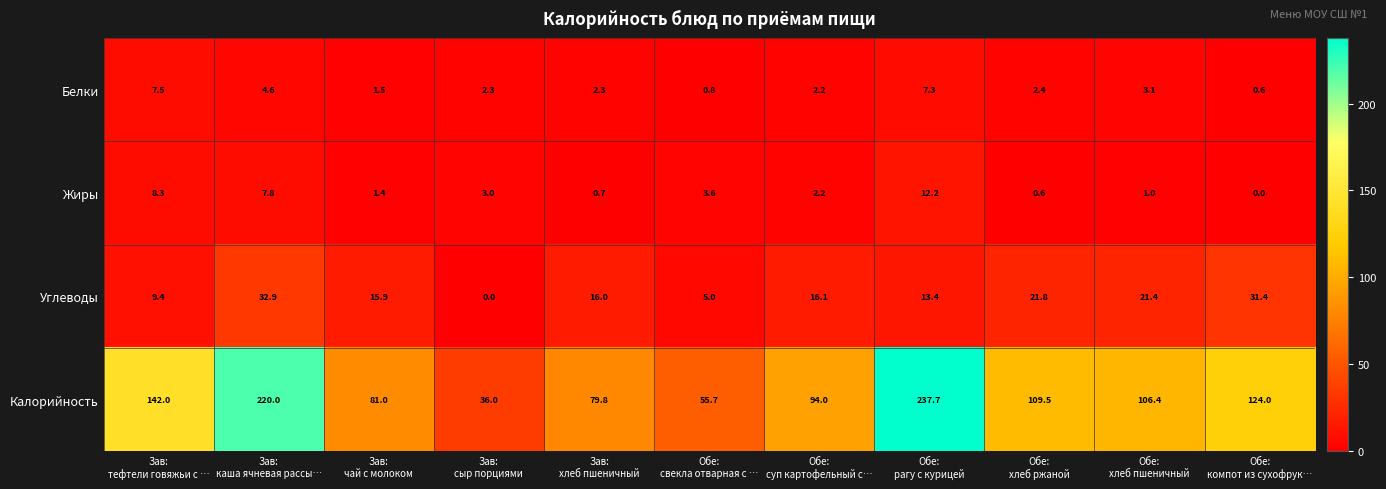

How many data points in Белки are less than 2?

3